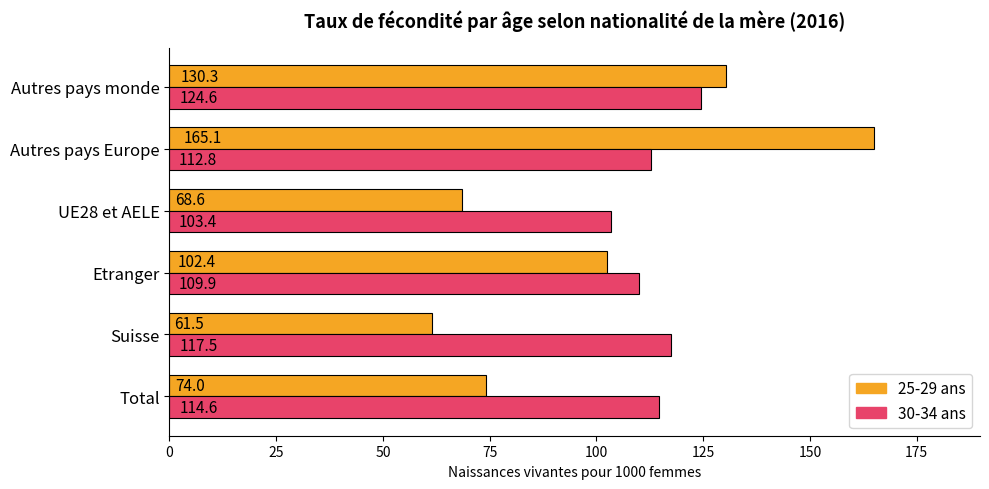

The value of 25-29 ans at Autres pays Europe is 42.3. True or false?

False